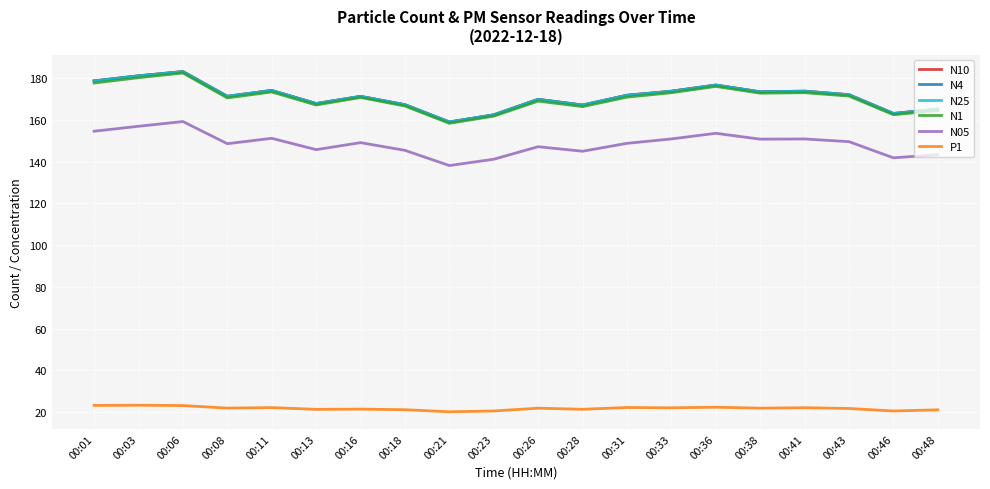

How many lines are shown in the chart?

6